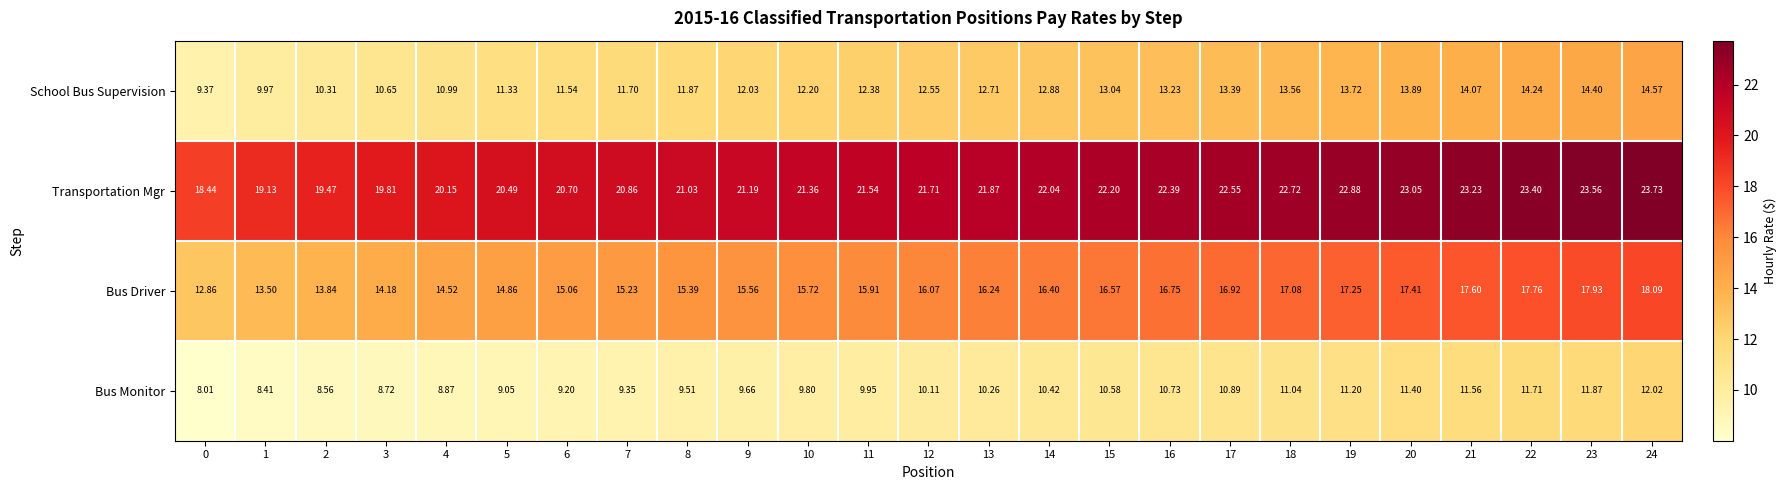

At 3, list the series in order from largest to smallest.

Transportation Mgr, Bus Driver, School Bus Supervision, Bus Monitor